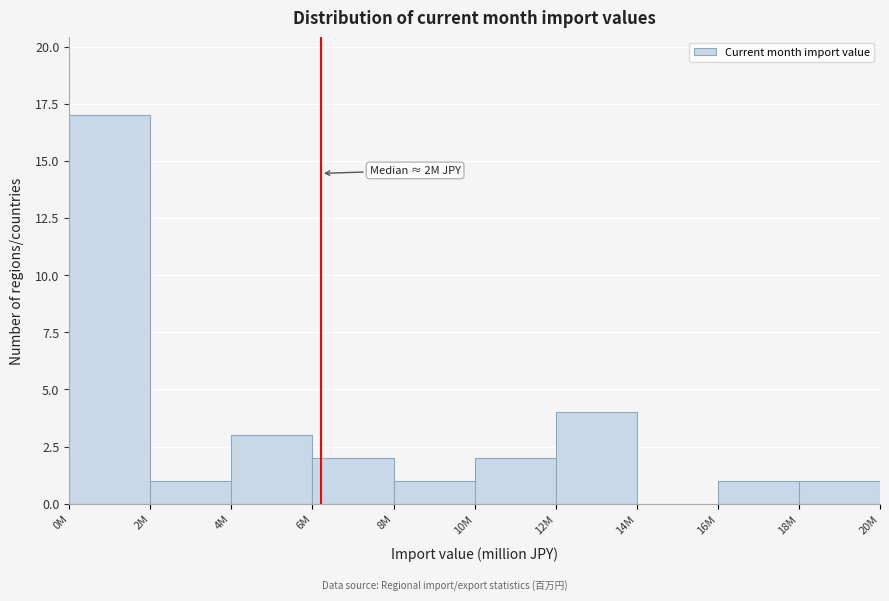

Reading left to right, transcribe all the data shown in this chart.

0M=17	2M=1	4M=3	6M=2	8M=1	10M=2	12M=4	14M=0	16M=1	18M=1